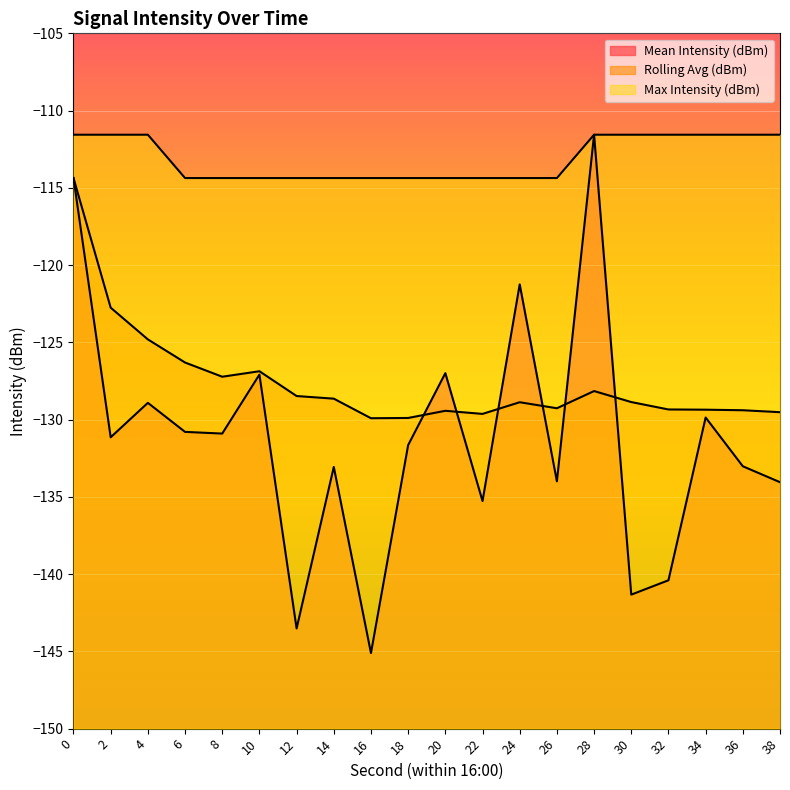

List the labels in order of Rolling Avg (dBm) value, largest first.

0, 2, 4, 6, 10, 8, 28, 12, 14, 30, 24, 26, 32, 34, 36, 20, 38, 22, 18, 16